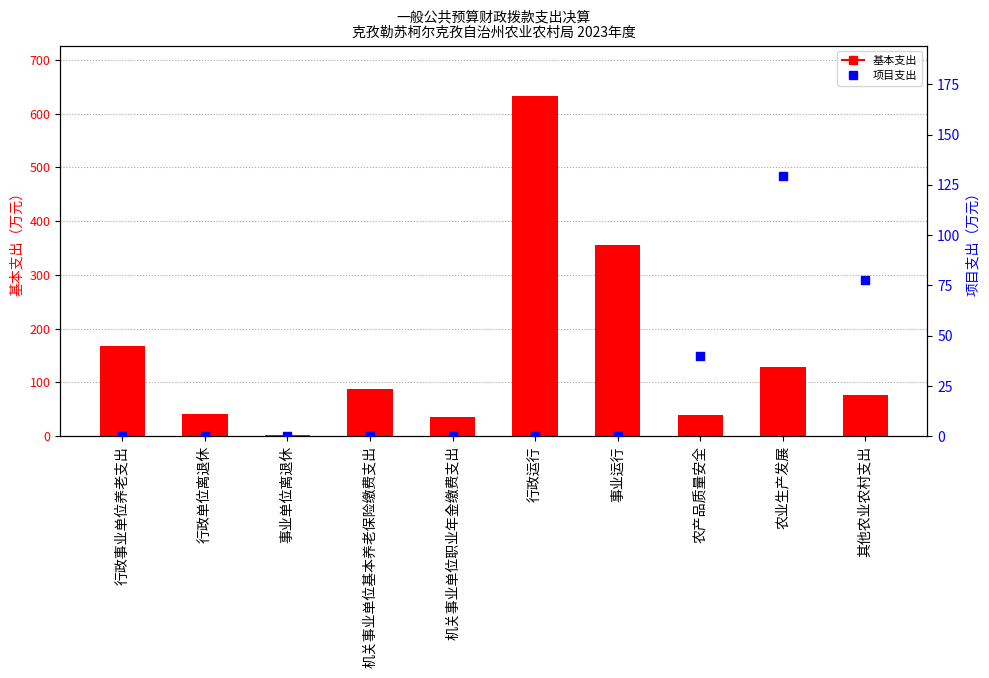

Is the value of 项目支出 at 行政单位离退休 greater than the value of 基本支出 at 行政单位离退休?

No